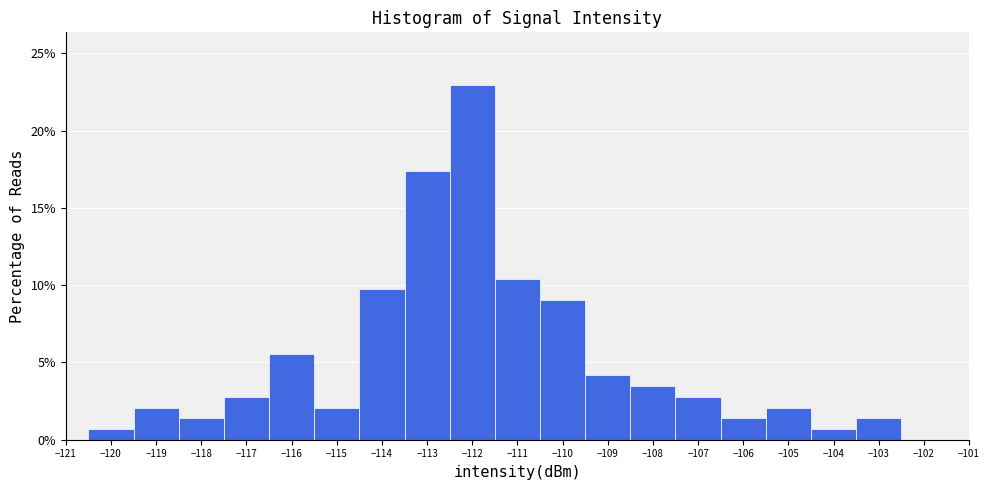

Over which range of the x-axis is the bar tallest?

-112.5 to -111.5